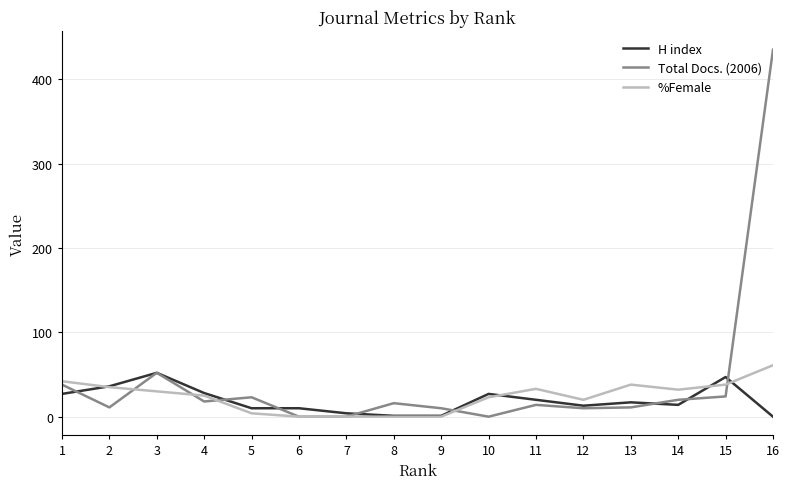

Which series has the widest spread of values?

Total Docs. (2006)